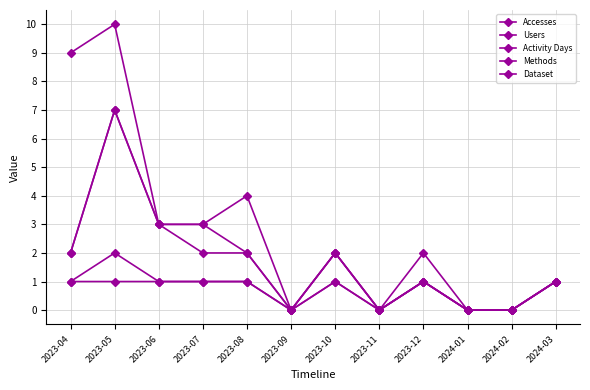

Is this an area chart (filled region under the line)?

No